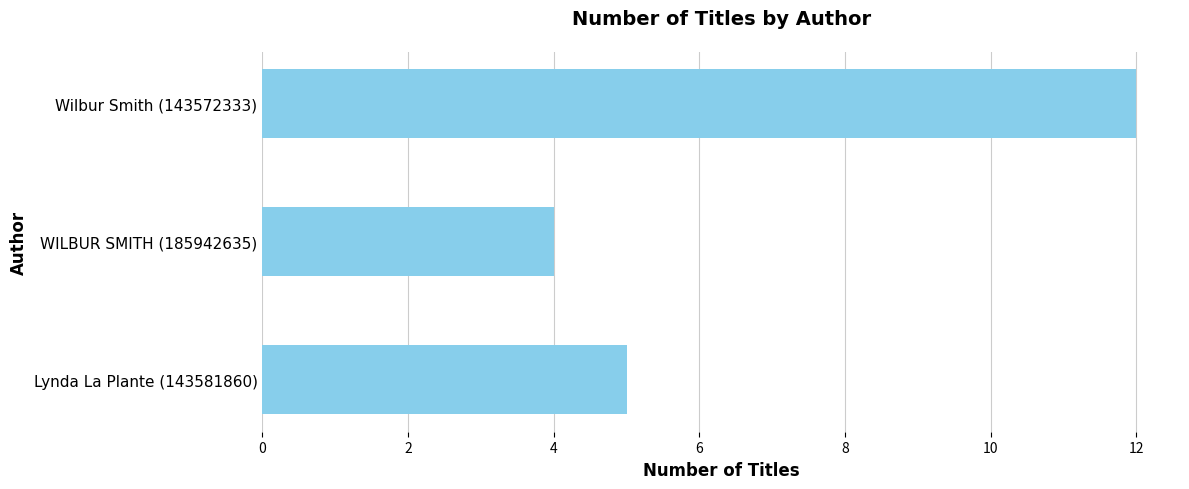

How many distinct data groups are displayed?

1